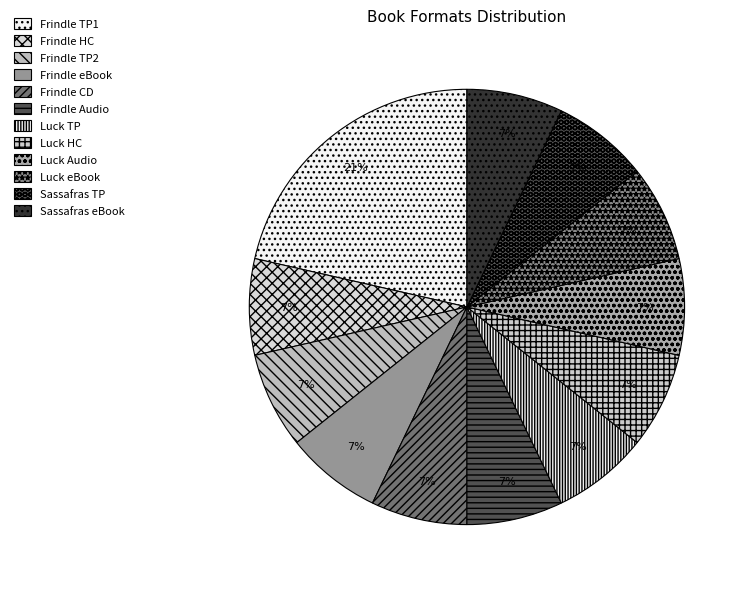

How many slices are in this pie chart?

12